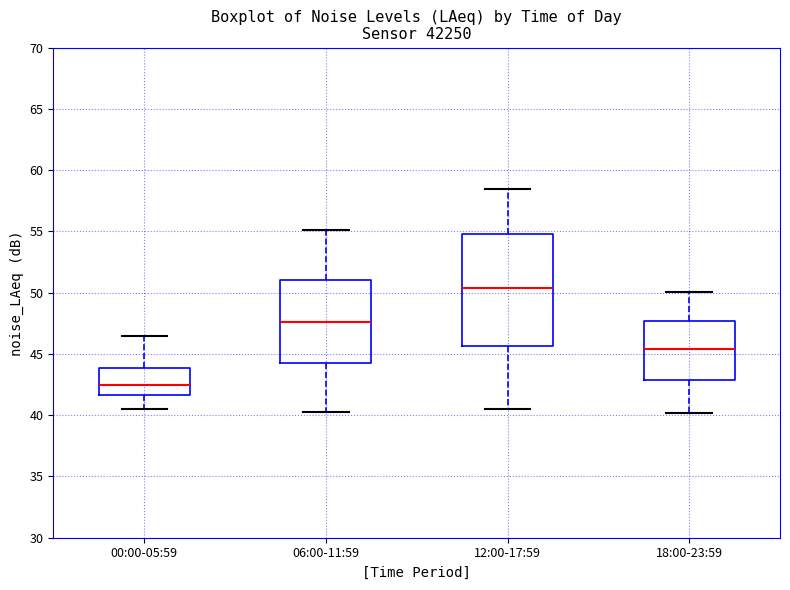

Reading left to right, read every box against the y-axis: the position of its median line, the range the box covers, and the ends of its whiskers. The values are not printed on the chart, so give them approximately, as read against the axis.

00:00-05:59: median 42.5, box 41.5 to 44.0, whiskers 40.5 to 46.5
06:00-11:59: median 47.5, box 44.5 to 51.0, whiskers 40.5 to 55.0
12:00-17:59: median 50.5, box 45.5 to 55.0, whiskers 40.5 to 58.5
18:00-23:59: median 45.5, box 43.0 to 47.5, whiskers 40.0 to 50.0